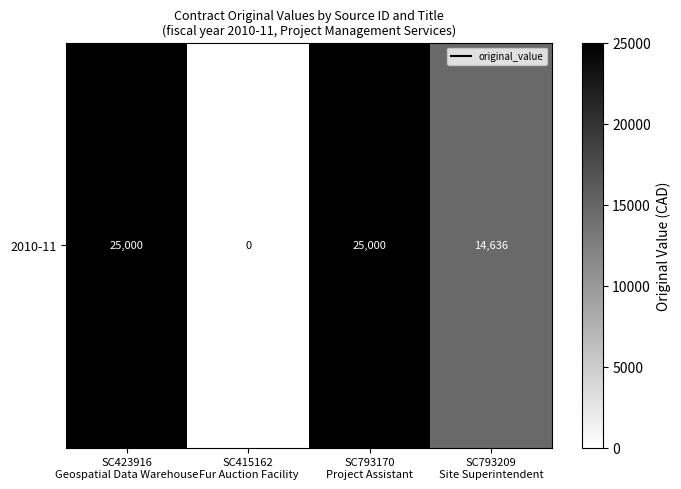

Count the number of data series in this chart.

1